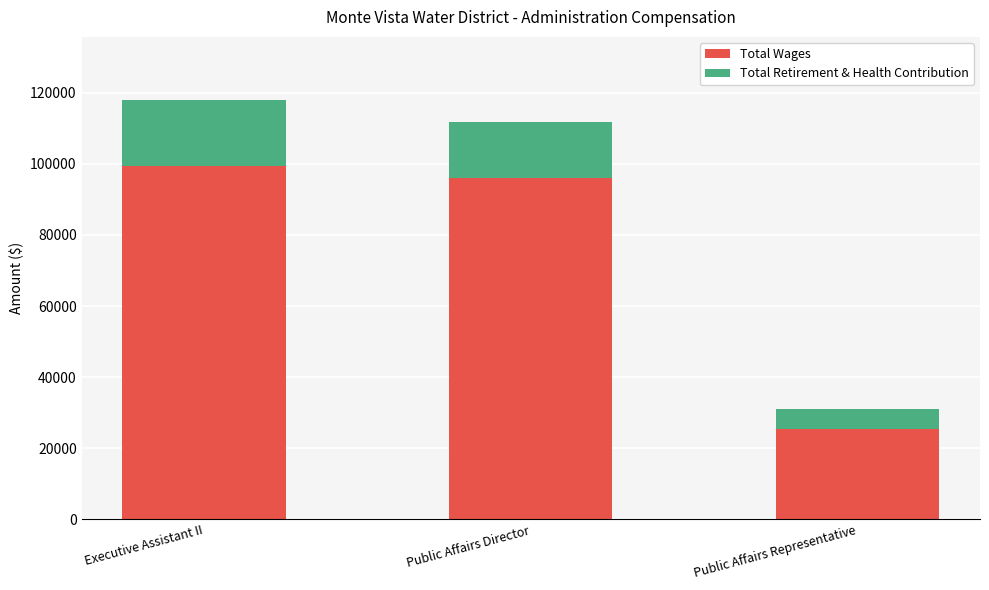

Reading left to right, what are the values for Total Wages?

Executive Assistant II=99411	Public Affairs Director=95873	Public Affairs Representative=25308